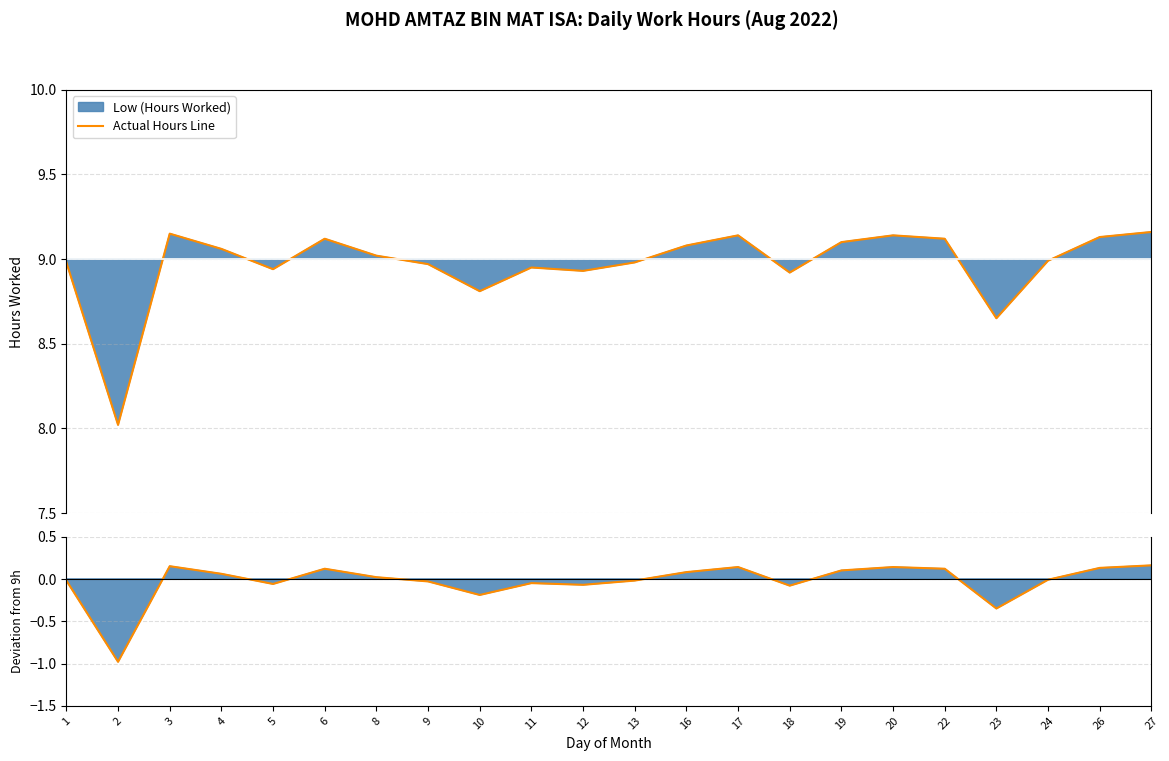

Which has a higher value, 3 or 20?

3